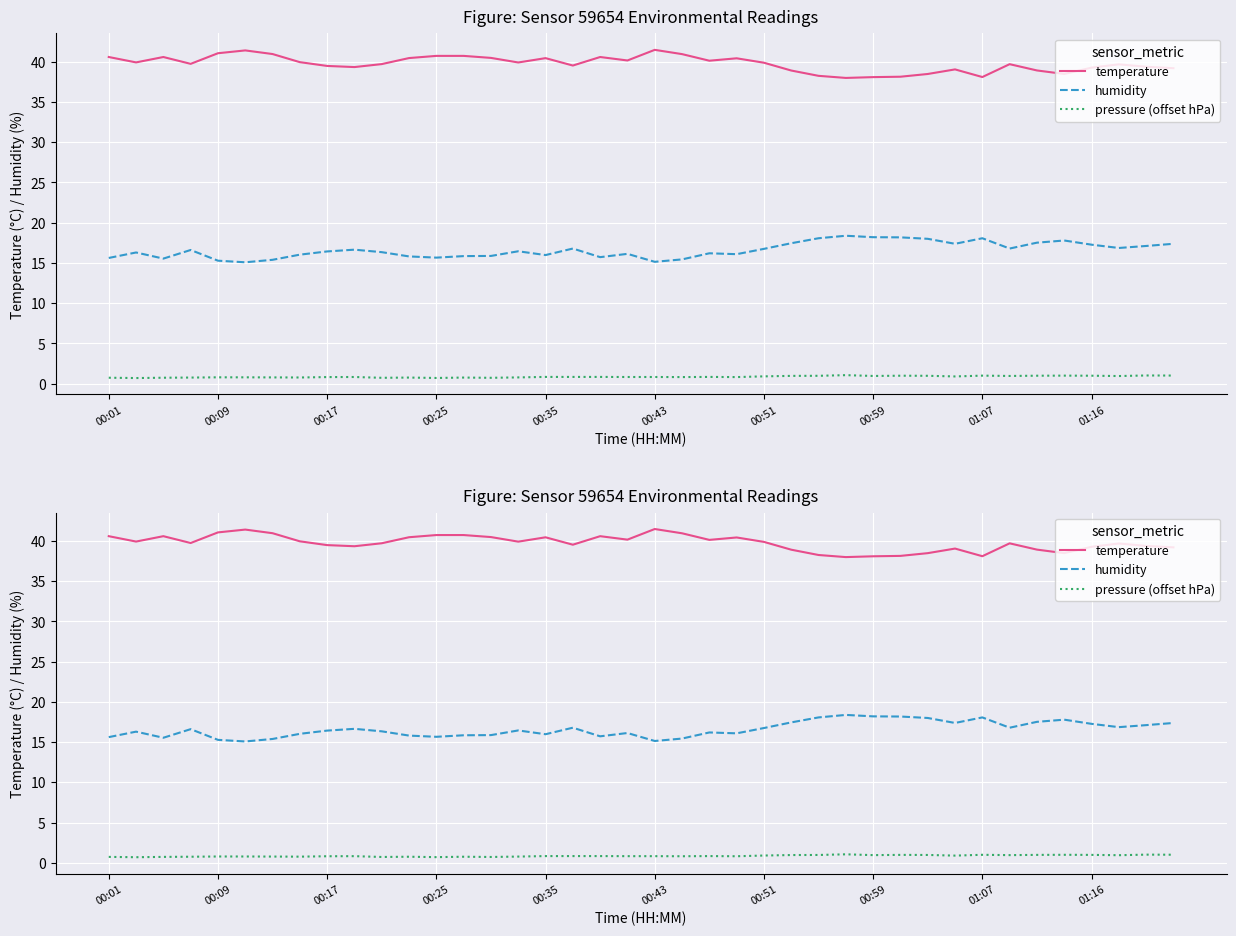

What is the sum of all humidity values?

663.6